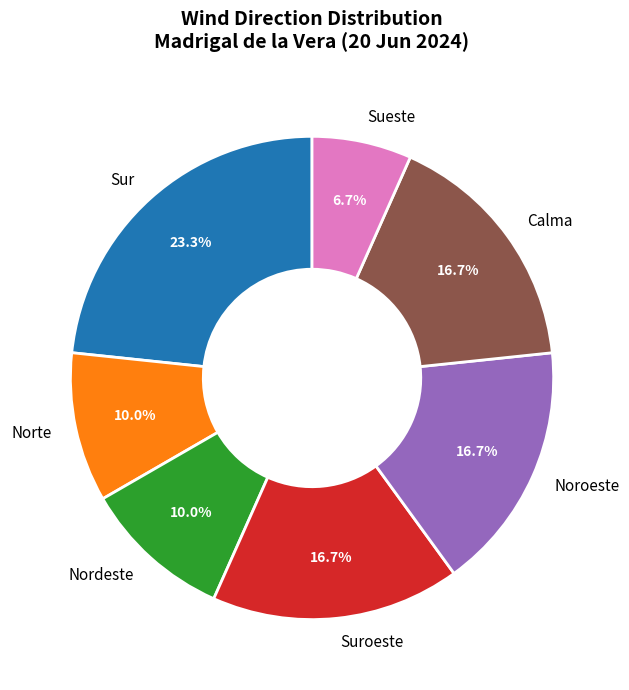

Which slice is the smallest?

Sueste